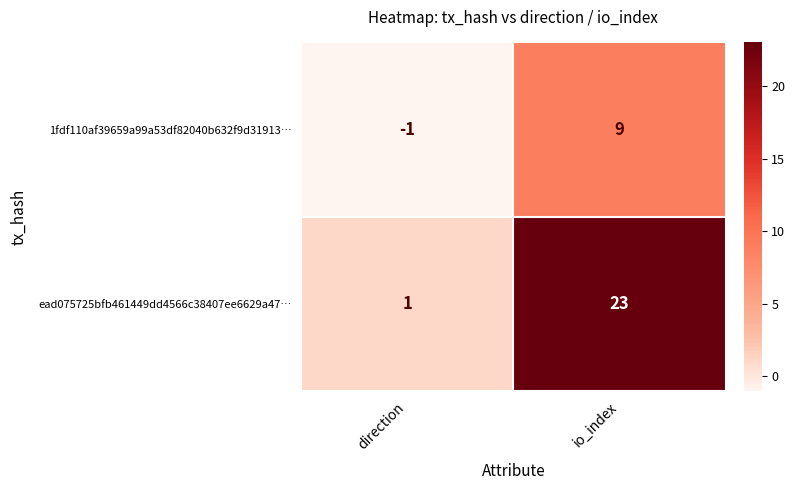

What is the sum of the ead075725bfb461449dd4566c38407ee6629a47… values at direction and io_index?

24